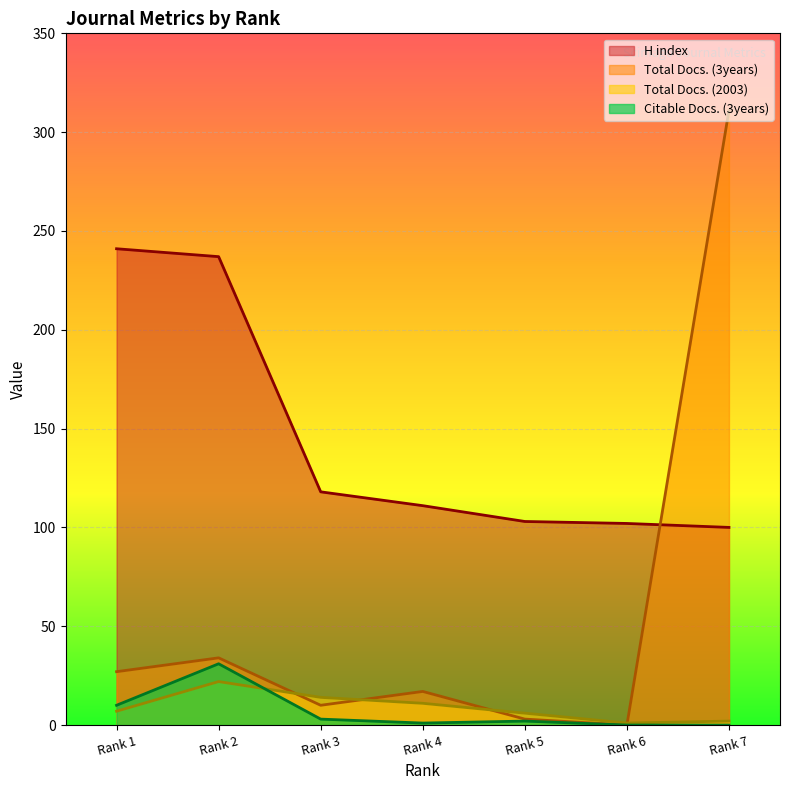

At how many categories does at least one series exceed 102?

6